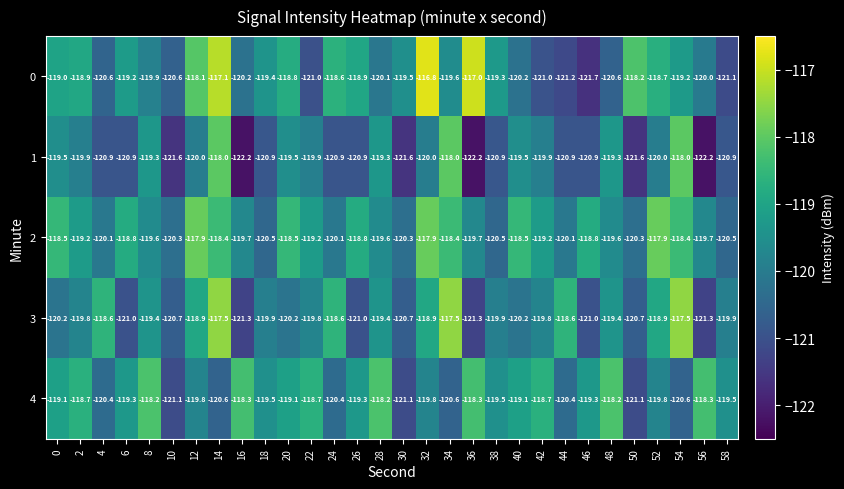

What is the average value of the 2 series?

-119.3